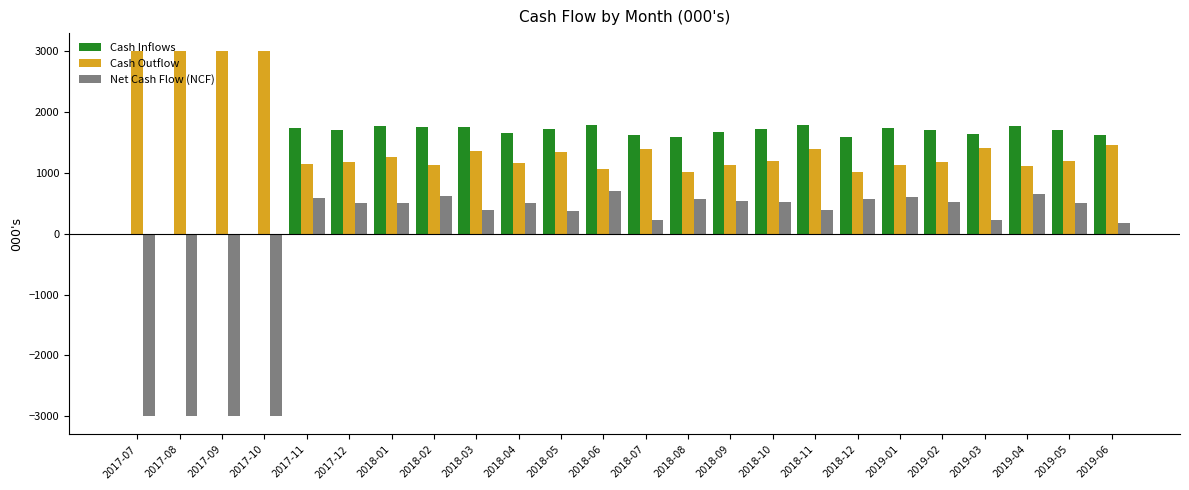

How many values in Net Cash Flow (NCF) are above zero?

20